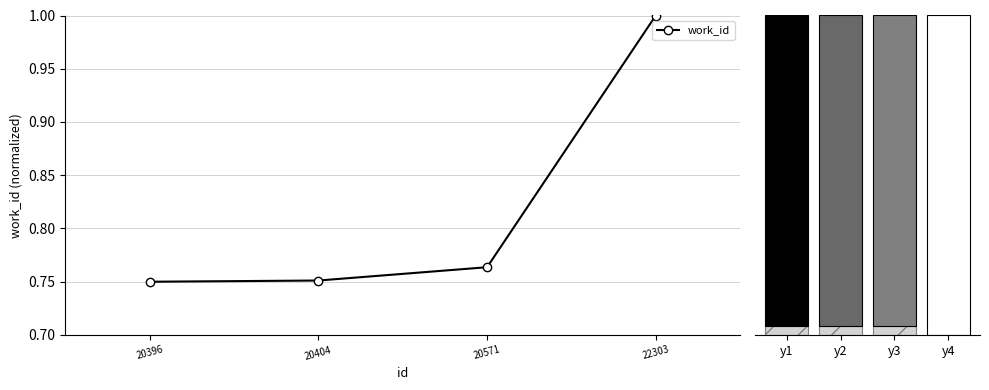

What is the difference between the maximum and second lowest values?

0.2